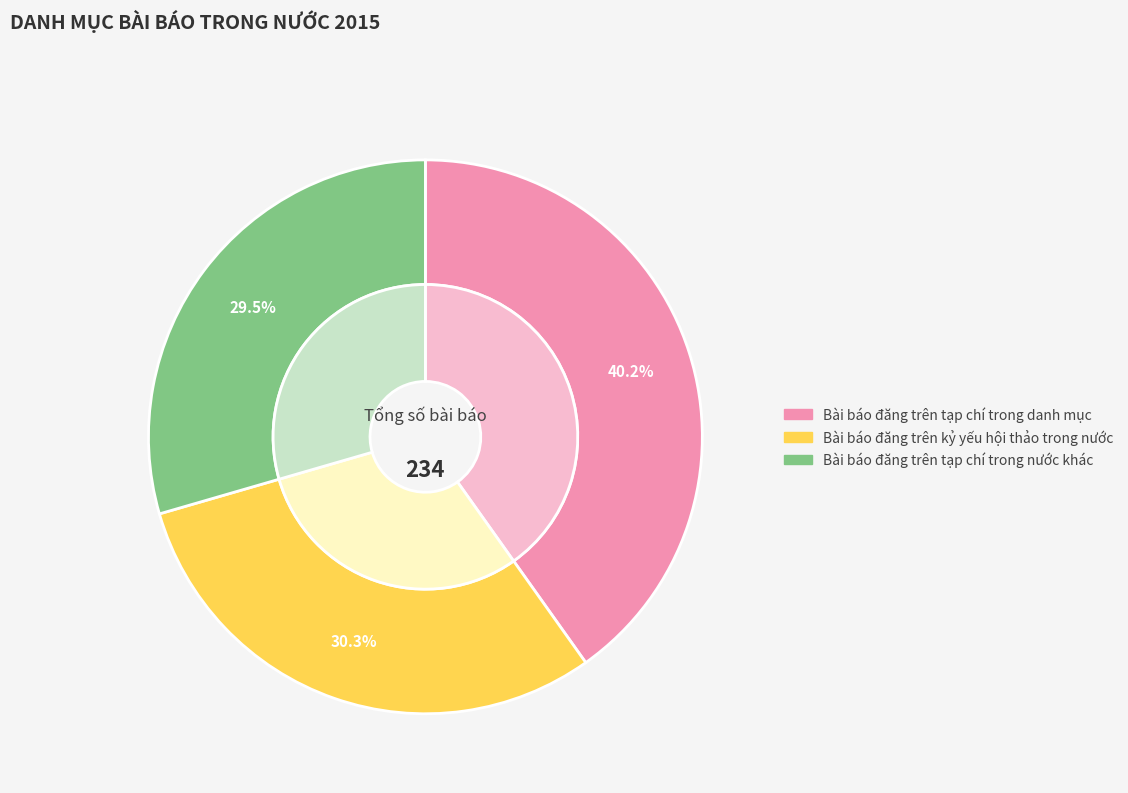

Between Bài báo đăng trên kỷ yếu hội thảo trong nước and Bài báo đăng trên tạp chí trong danh mục, which is larger?

Bài báo đăng trên tạp chí trong danh mục